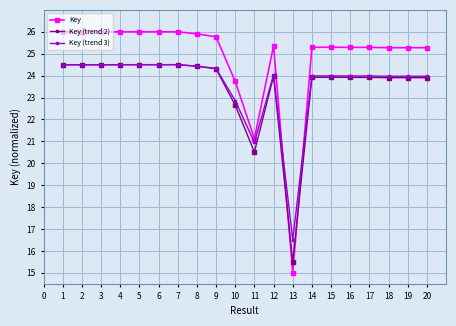

What is the value of the Key (trend 3) point at the 4th from the left?

24.5